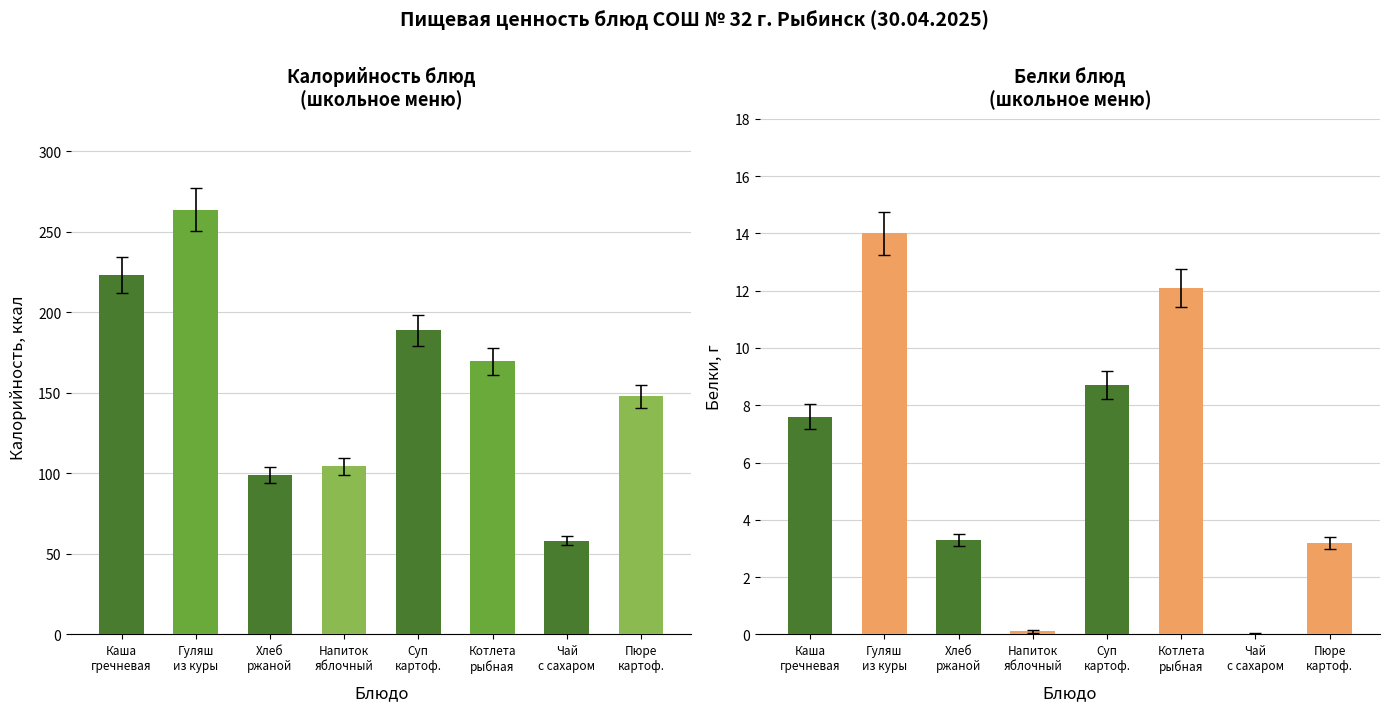

What are all the series names shown in the legend?

Калорийность, Белки